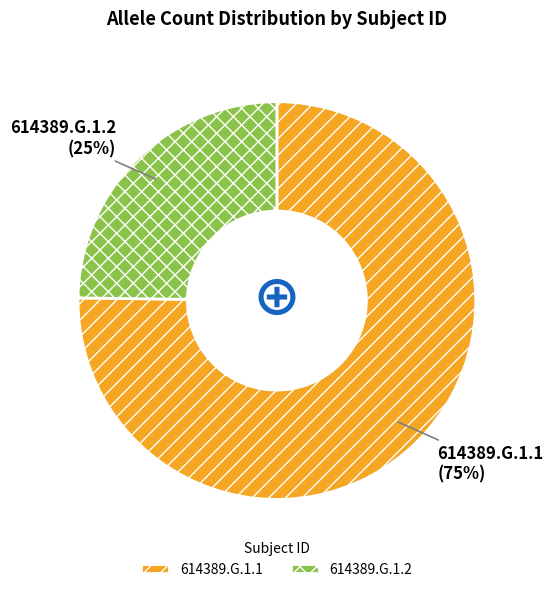

Approximately how many times larger is the value at 614389.G.1.2 compared to 614389.G.1.1?

0.3